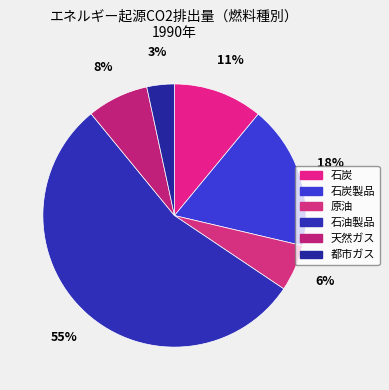

How many slices are in this pie chart?

6